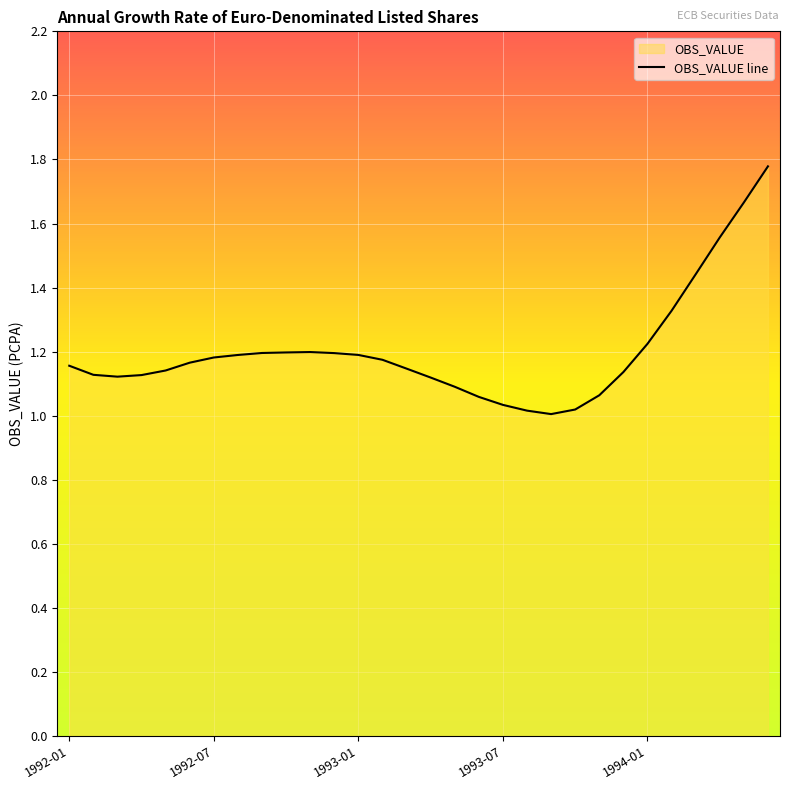

How many points are higher than both their immediate neighbors (excluding endpoints)?

1